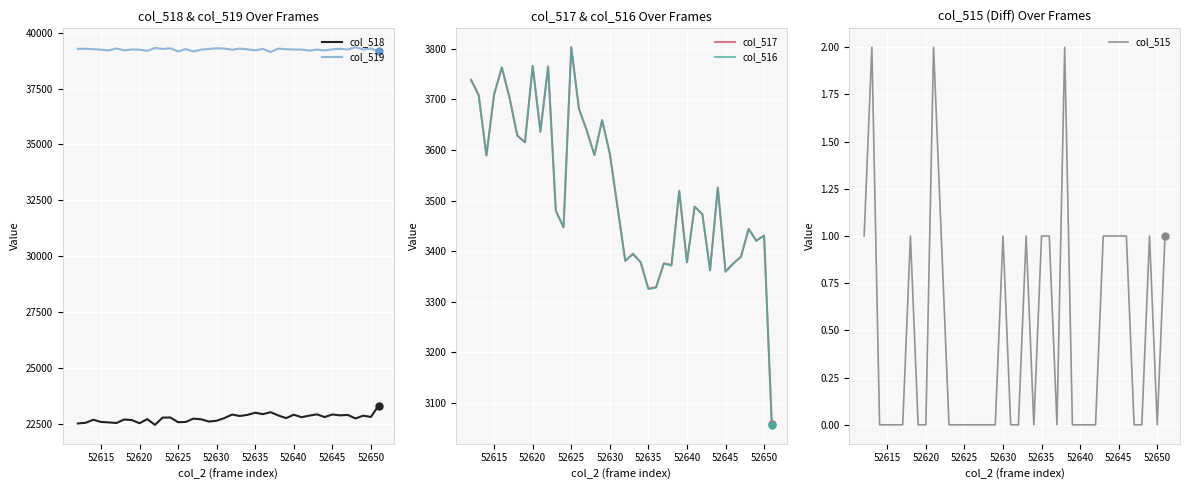

Which series has the widest spread of values?

col_518